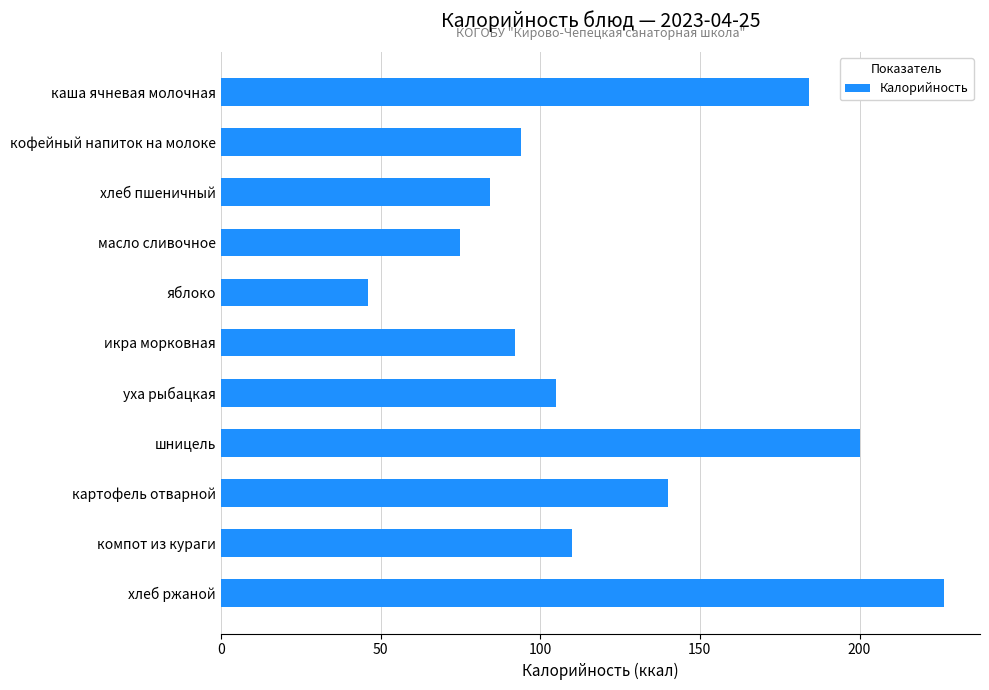

Reading top to bottom, what are all the values shown in this chart?

каша ячневая молочная=184.2	кофейный напиток на молоке=94.0	хлеб пшеничный=84.2	масло сливочное=75.0	яблоко=46.0	икра морковная=92.0	уха рыбацкая=105.0	шницель=200.0	картофель отварной=140.0	компот из кураги=110.0	хлеб ржаной=226.4